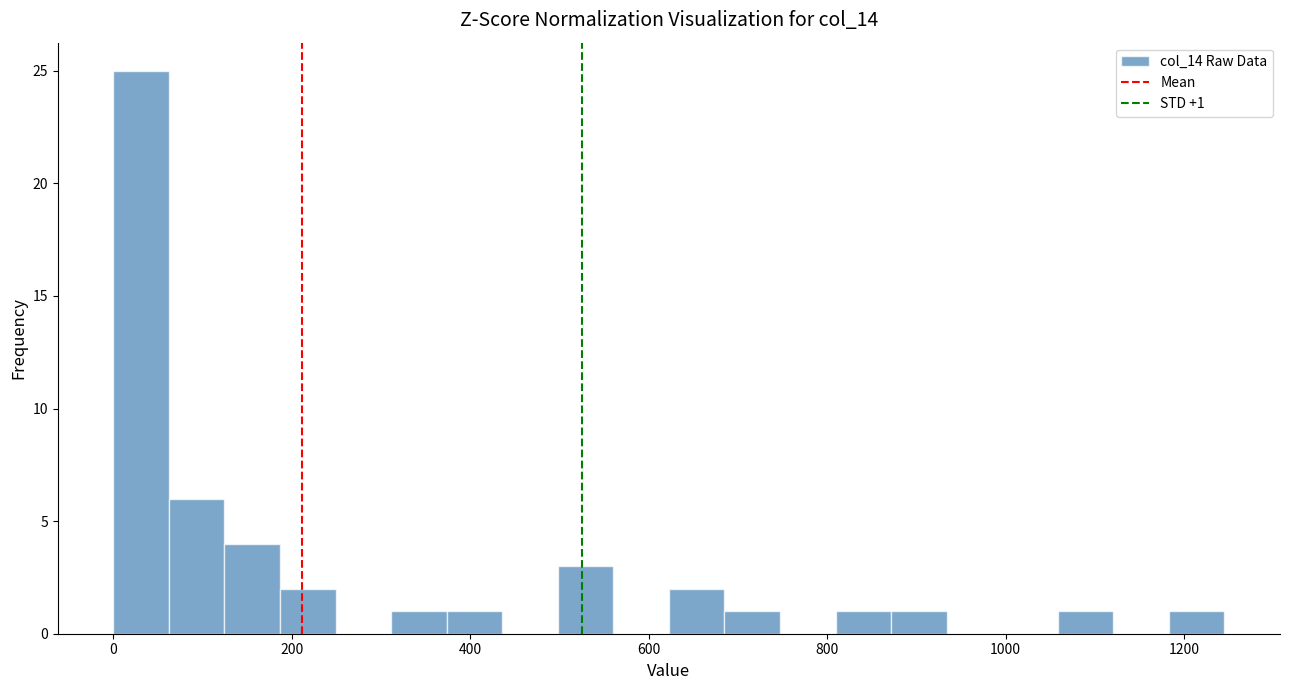

Read against the x-axis, roughly where is the centre of the tallest bar?

40